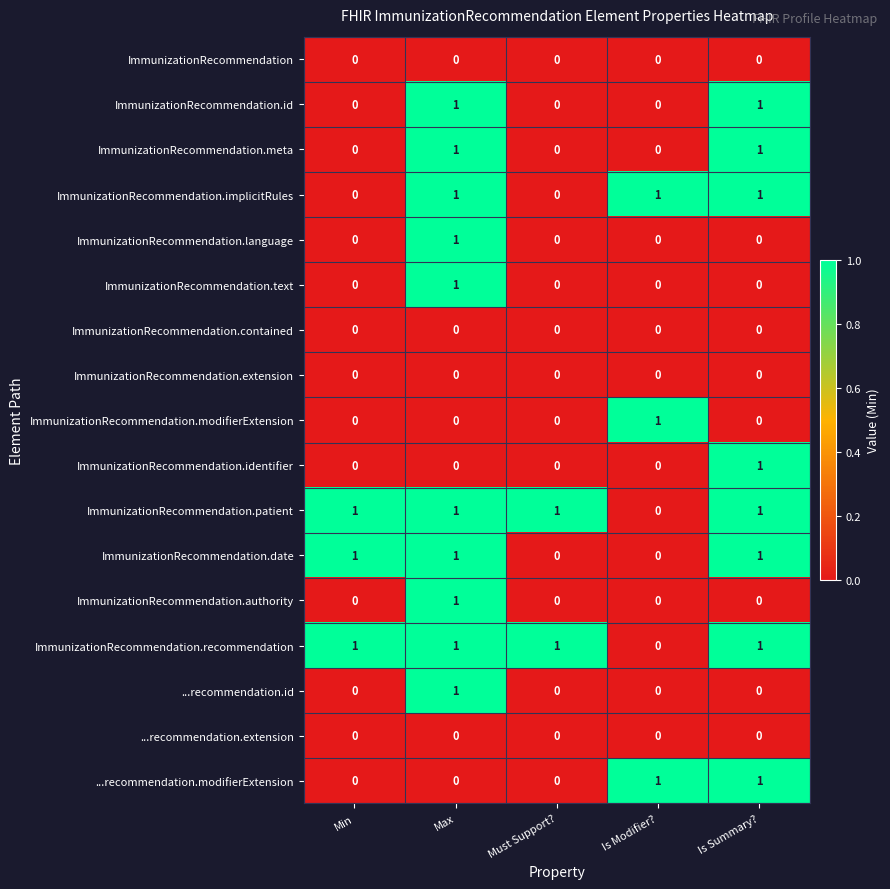

What is the total value across all series at Min?

3